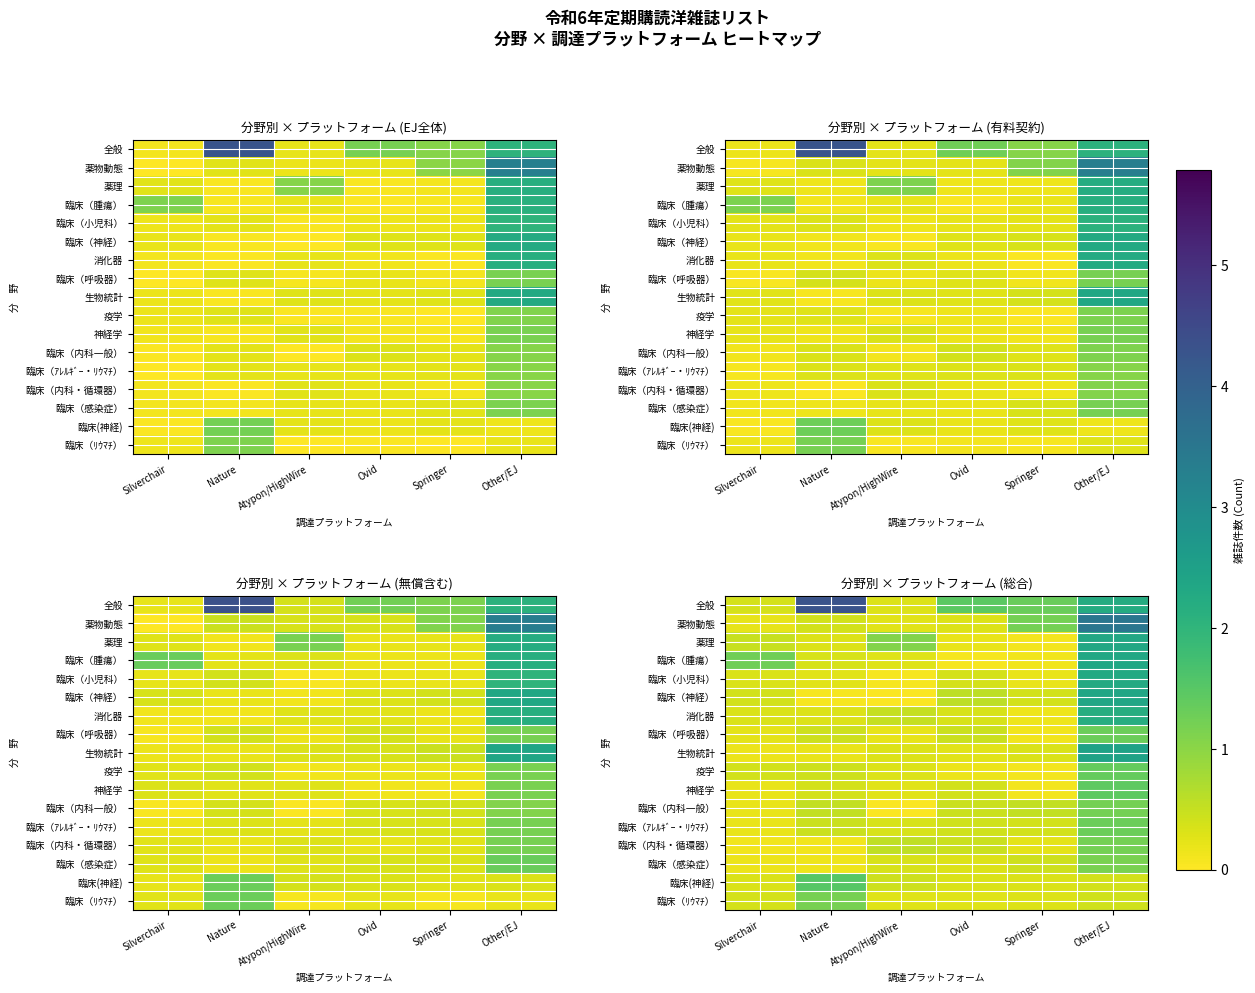

What is the difference between the highest and lowest values at Silverchair?

1.1